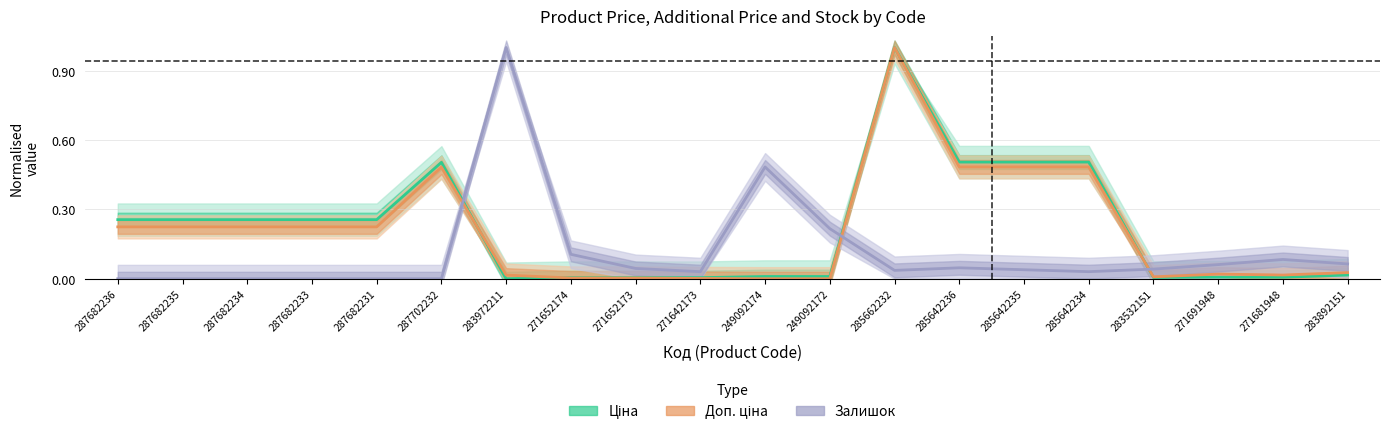

How many intersections are there between Доп. ціна and Ціна?

3